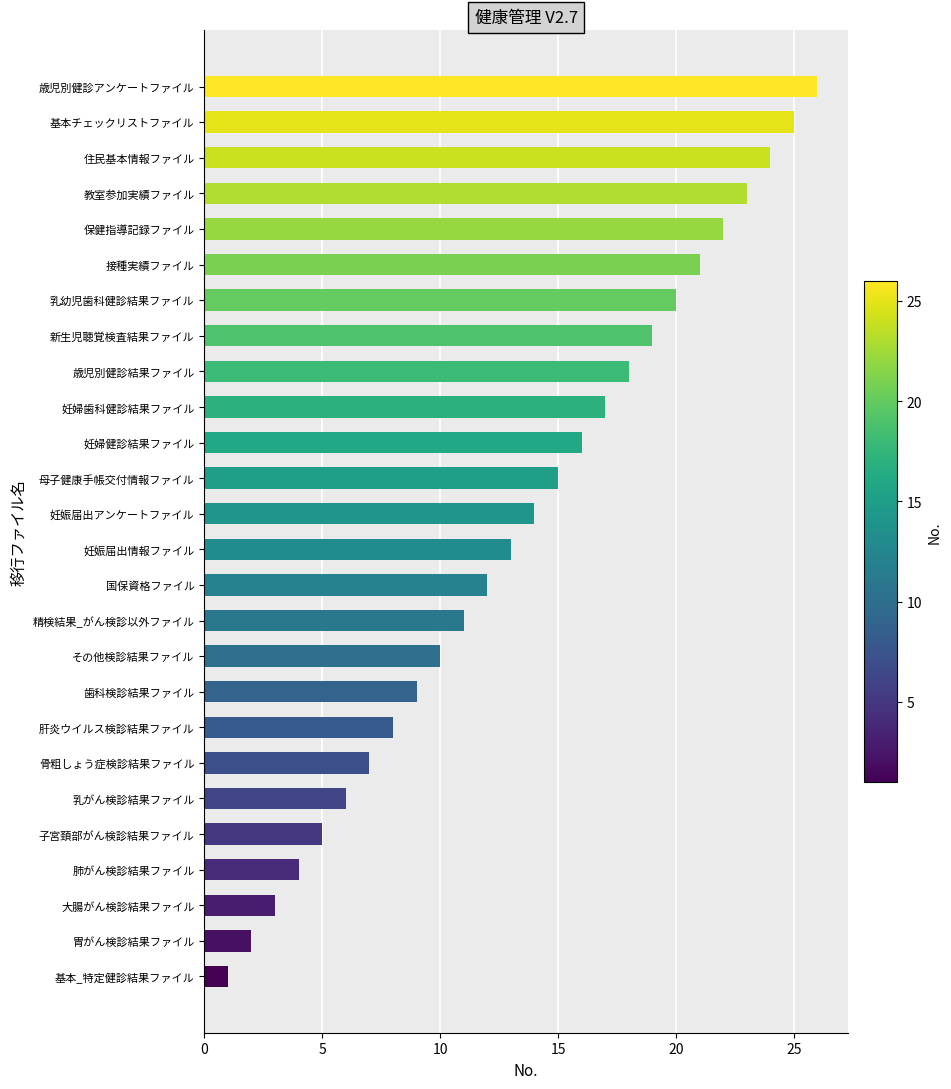

Reading top to bottom, list all the values displayed in this chart.

26	25	24	23	22	21	20	19	18	17	16	15	14	13	12	11	10	9	8	7	6	5	4	3	2	1